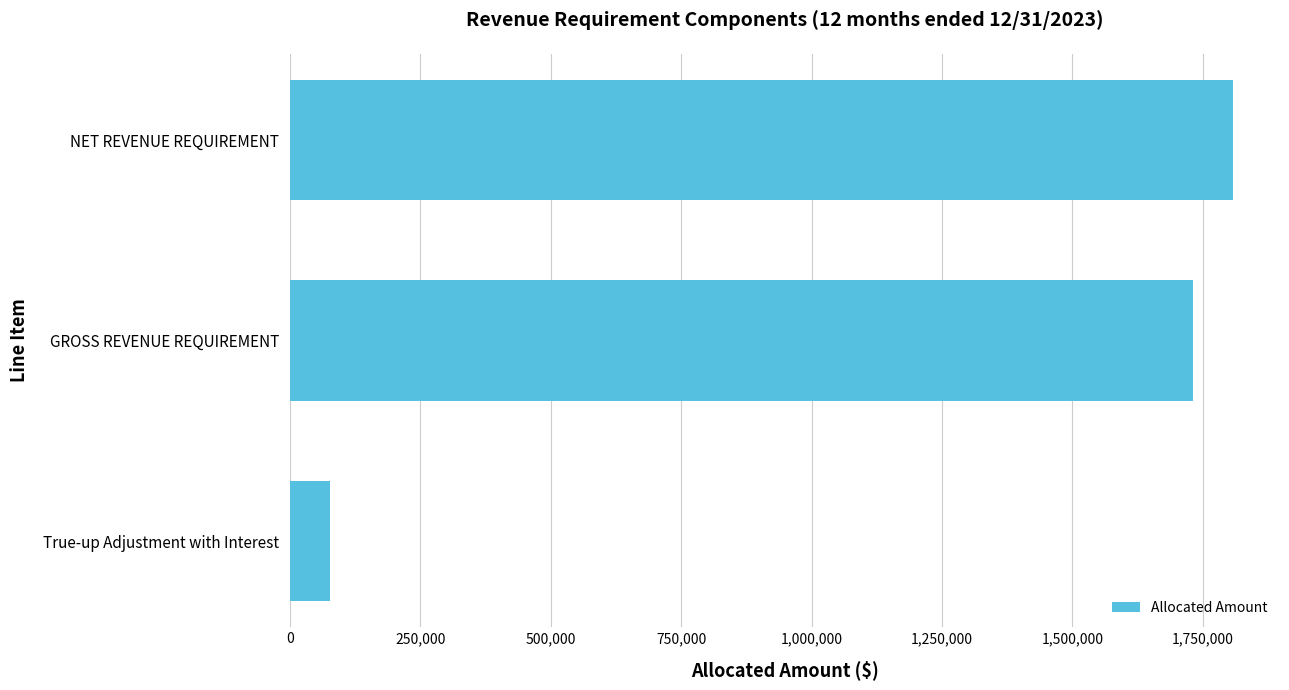

Reading top to bottom, transcribe all the data shown in this chart.

1807857.7	1731900.6	75957.1